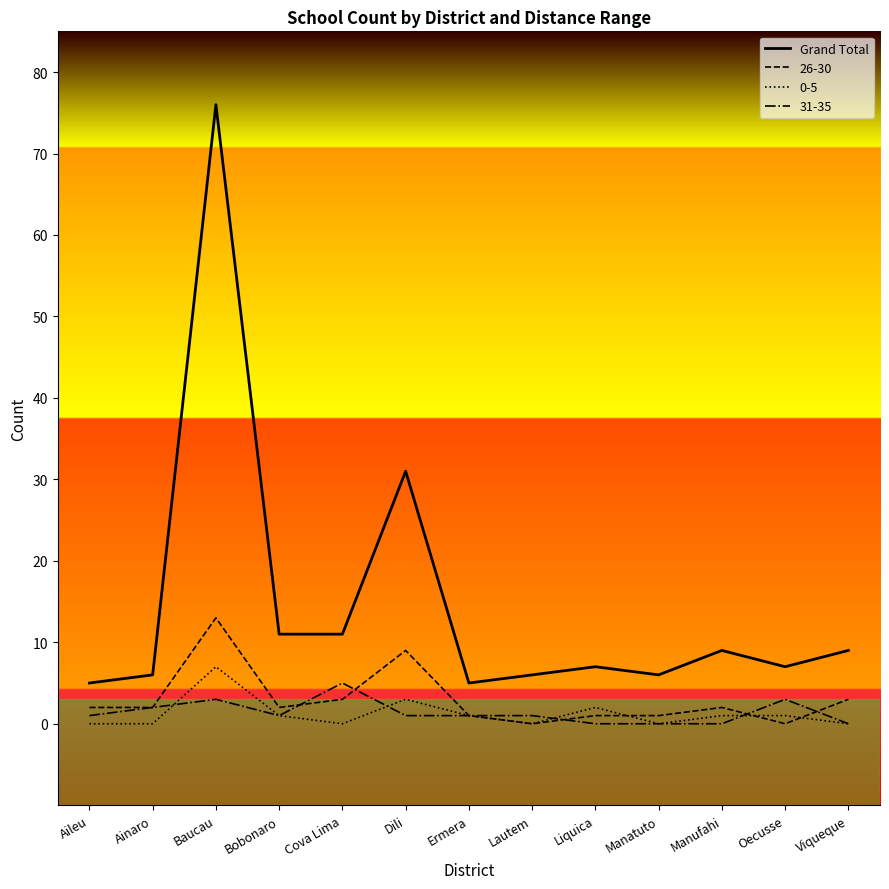

Is it true that Grand Total equals 11 at Bobonaro?

True